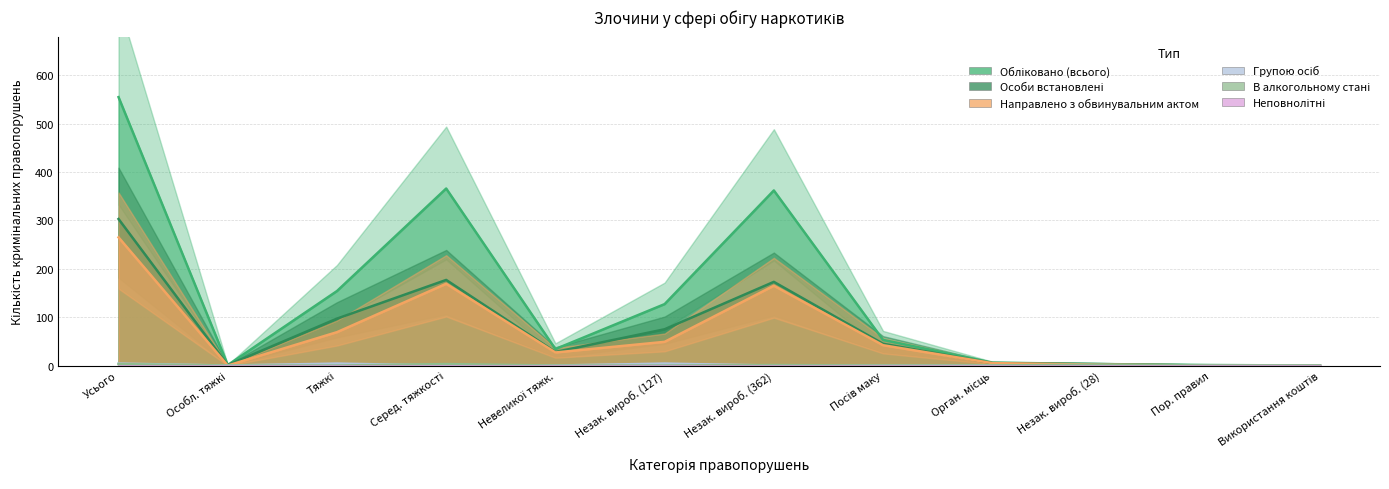

Where is Особи встановлені nearest to the value 151?

Незак. вироб. (362)